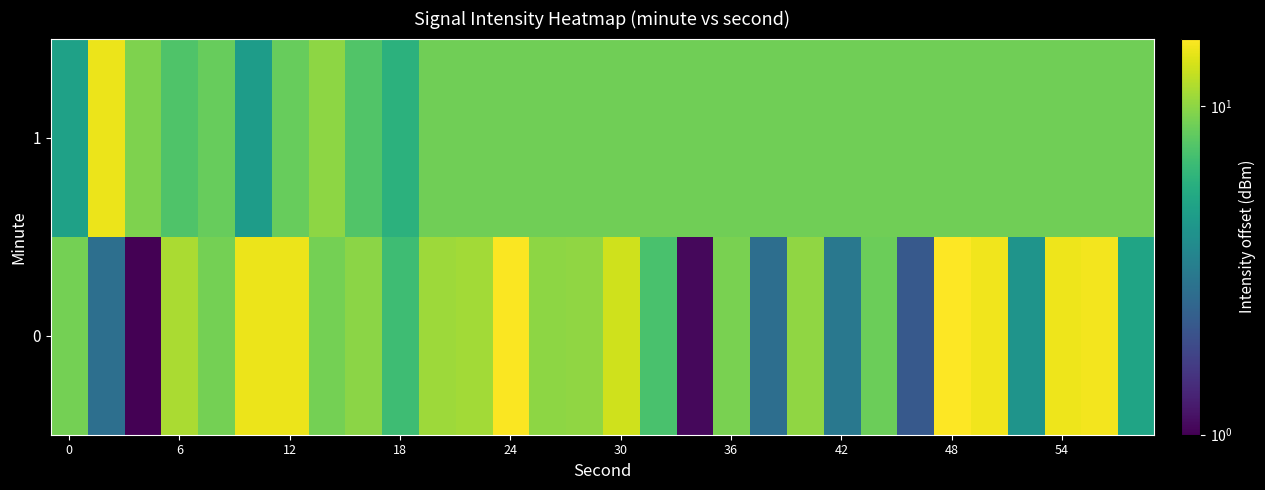

Rank the series by their maximum value, from lowest to highest.

1, 0